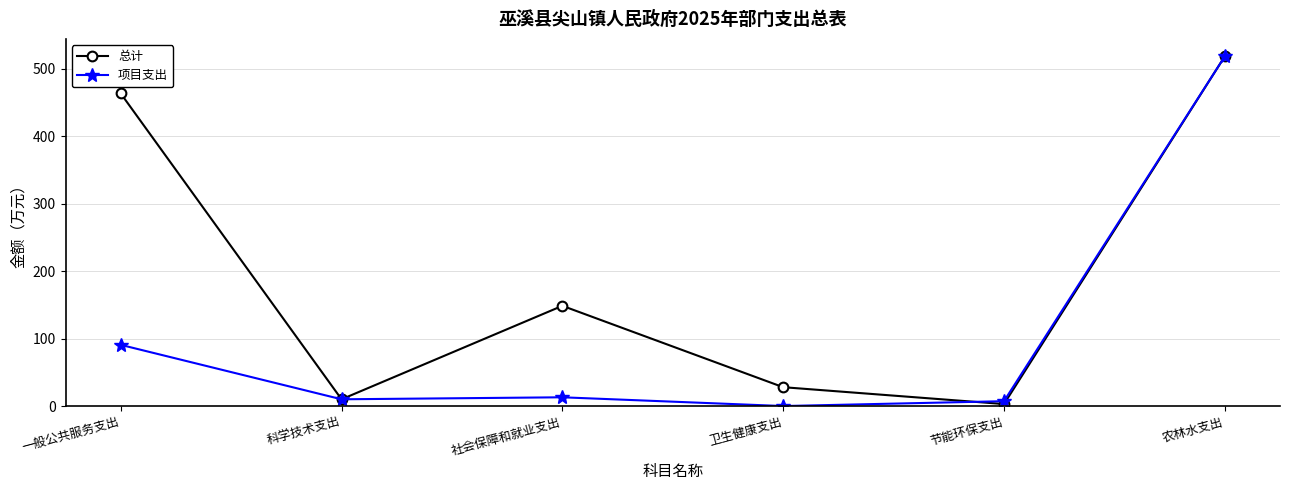

Where is the first local maximum for 总计?

社会保障和就业支出